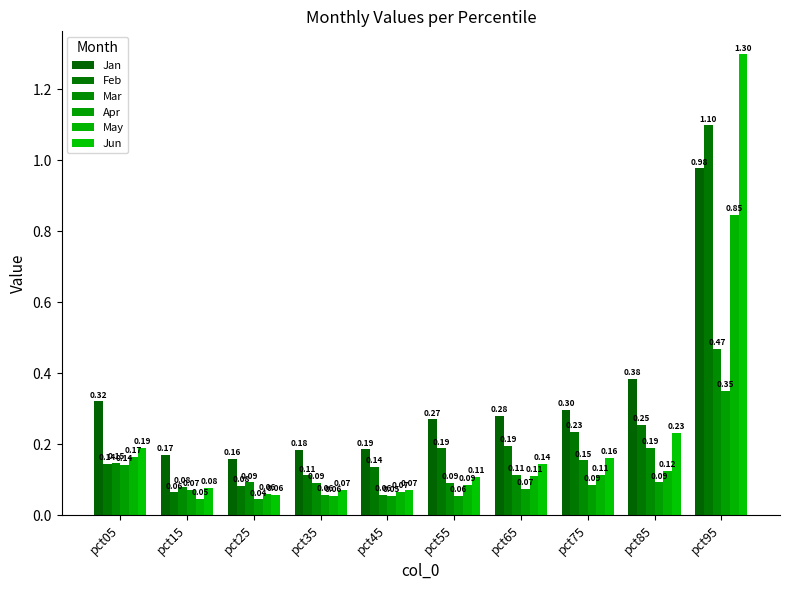

Which category has the highest value in the Apr series?

pct95